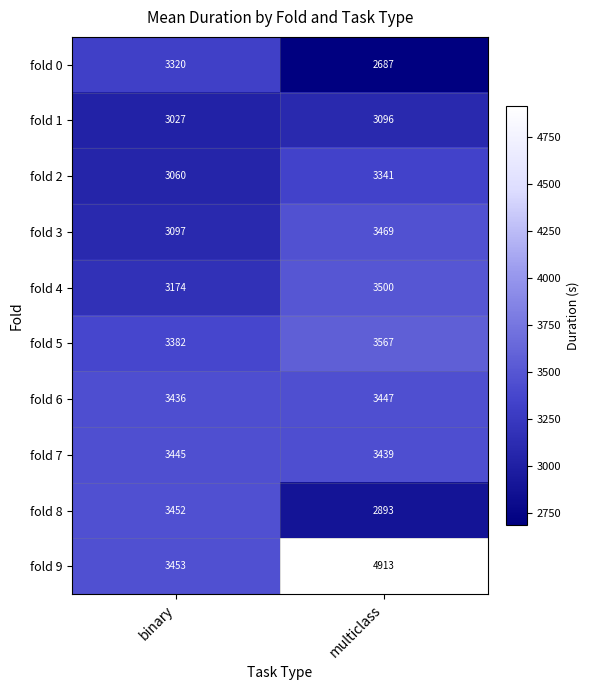

What is the difference between the highest and lowest values at multiclass?

2226